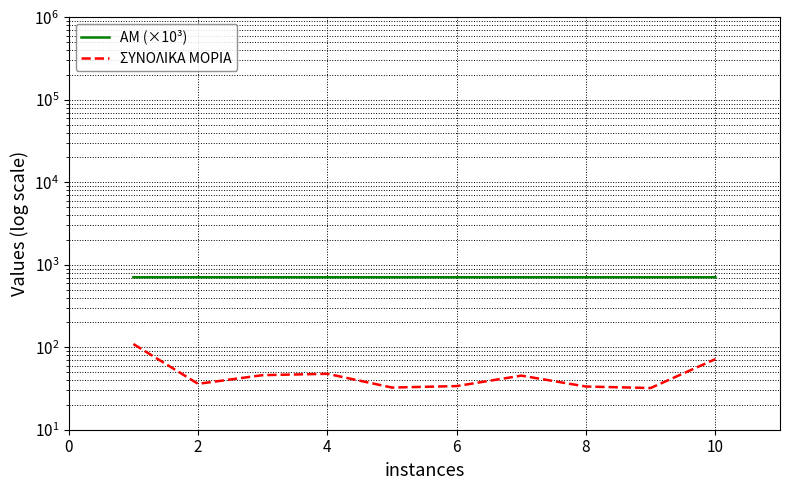

True or false: ΣΥΝΟΛΙΚΑ ΜΟΡΙΑ has a value of 36.0 at 2.

True